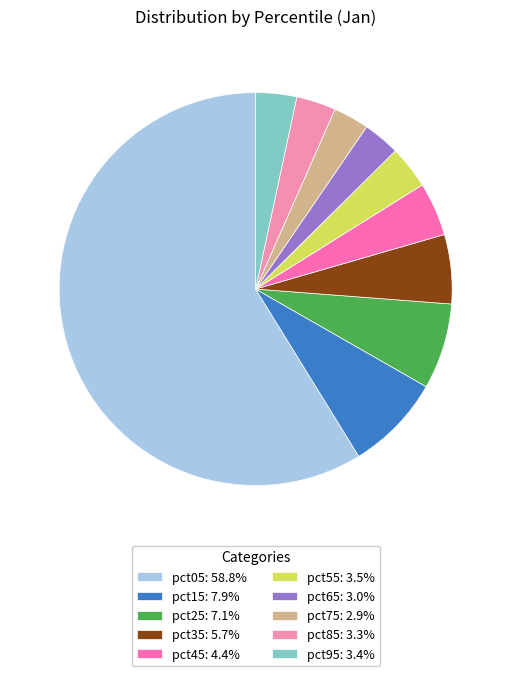

Count the number of slices in the pie.

10